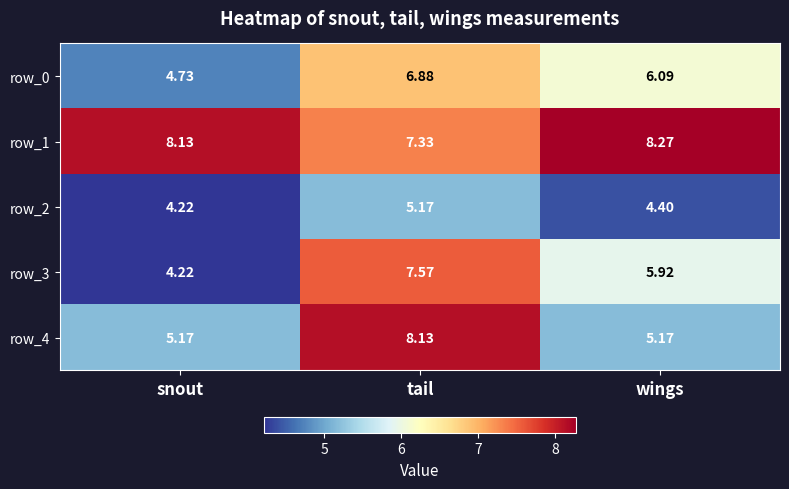

What is the sum of the row_1 values at wings and snout?

16.4